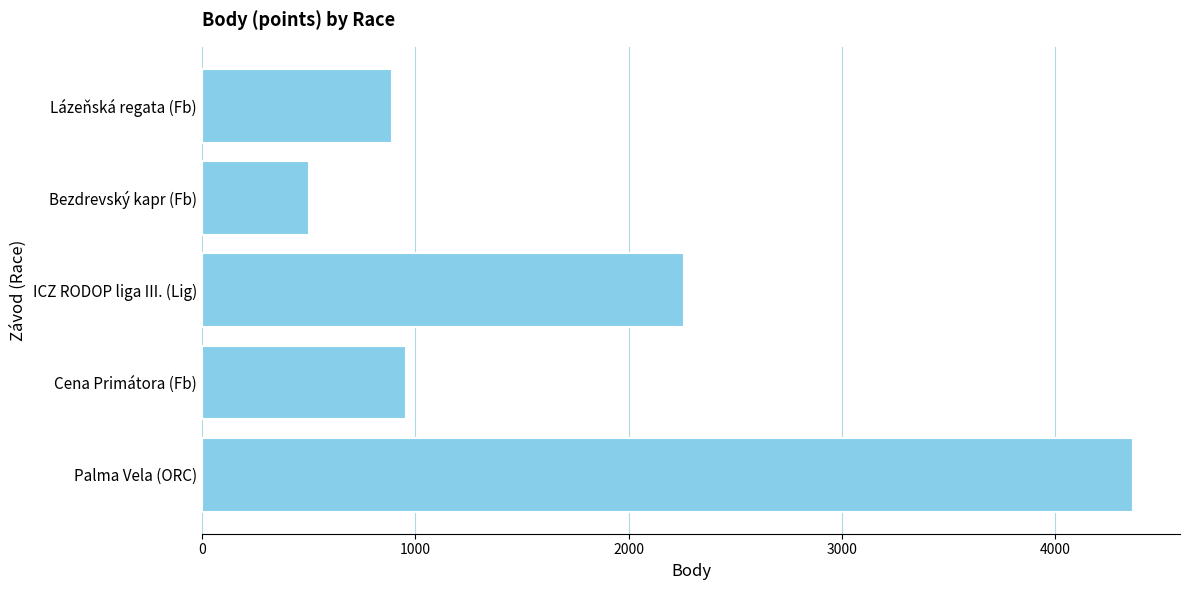

What is the minimum value shown in the chart?

504